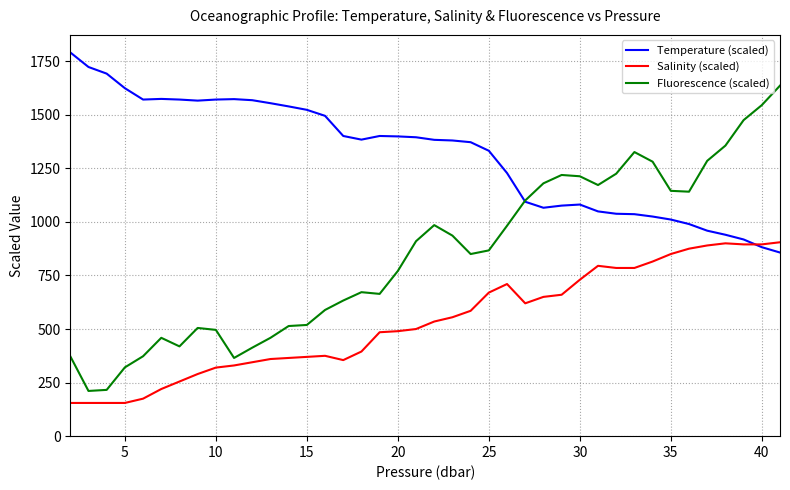

Which series has the largest total across all categories?

Temperature (scaled)